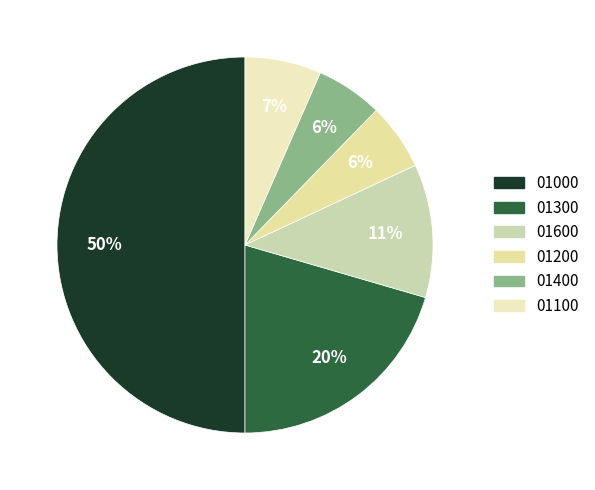

How many segments does this pie chart have?

6